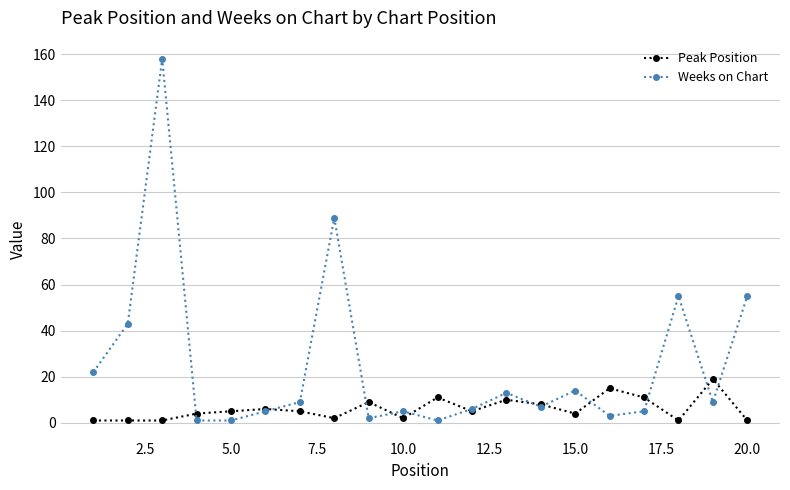

True or false: Weeks on Chart has more than 0 interior local peaks.

True